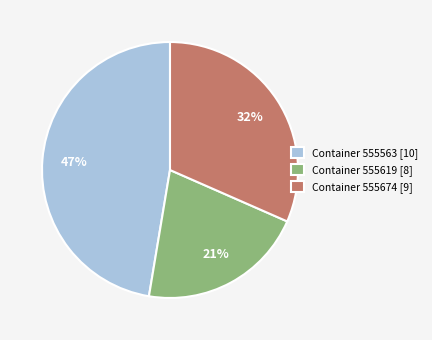

What is the ratio of the value at Container 555563 [10] to the value at Container 555674 [9]?

1.5